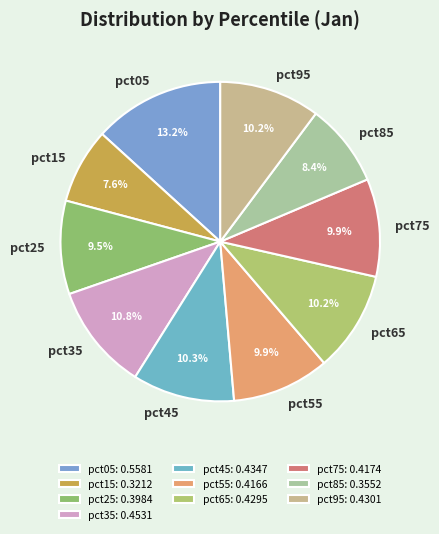

Which slice is the largest?

pct05